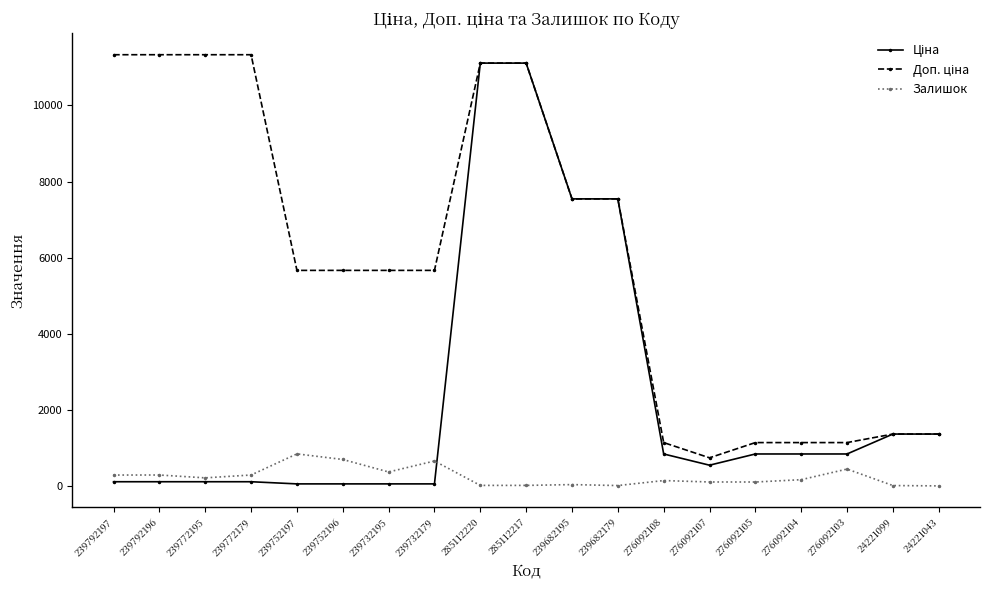

True or false: Залишок has a value of 17.0 at 285112220.

True